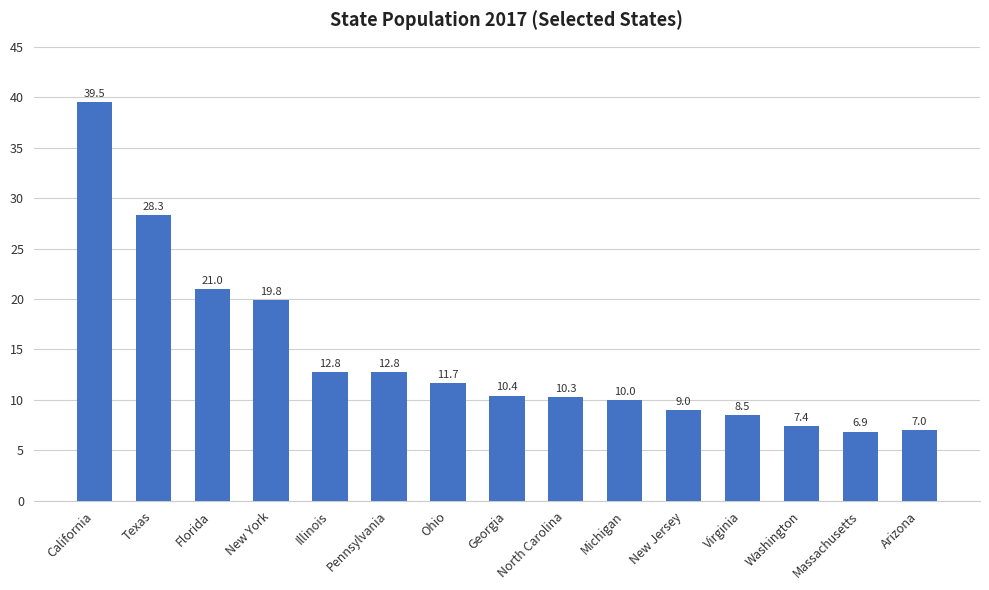

At which category does the chart reach its peak across all series?

California